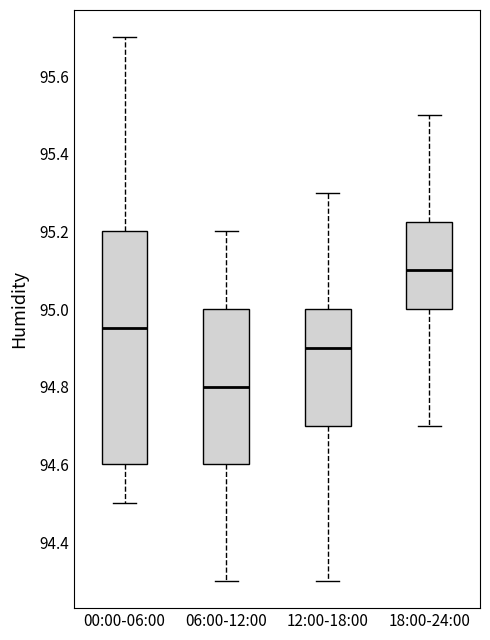

Where is the lower edge of the box for 12:00-18:00 on the y-axis? The values are not printed on the chart, so give them approximately, as read against the axis.

94.70